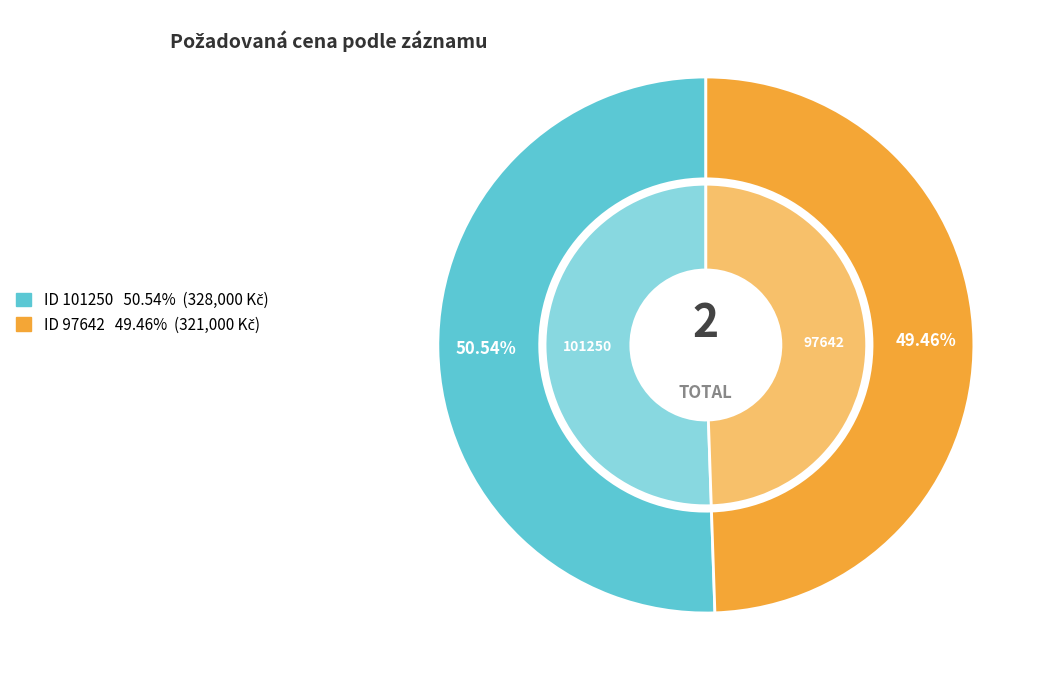

Combined, what portion of the pie is 97642 and 101250?

100.0%